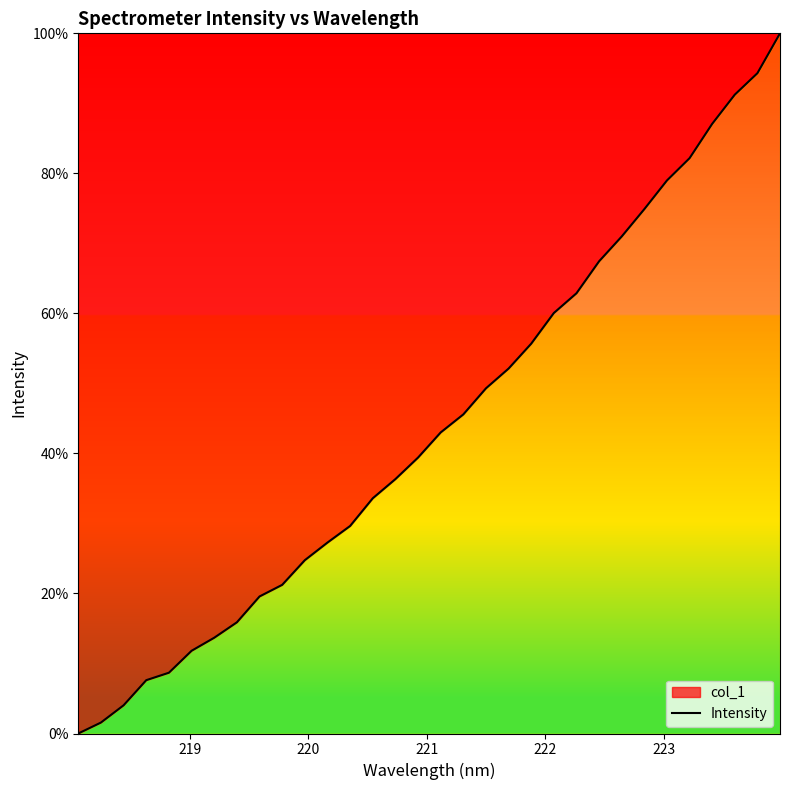

What is the greatest value displayed?

100.0